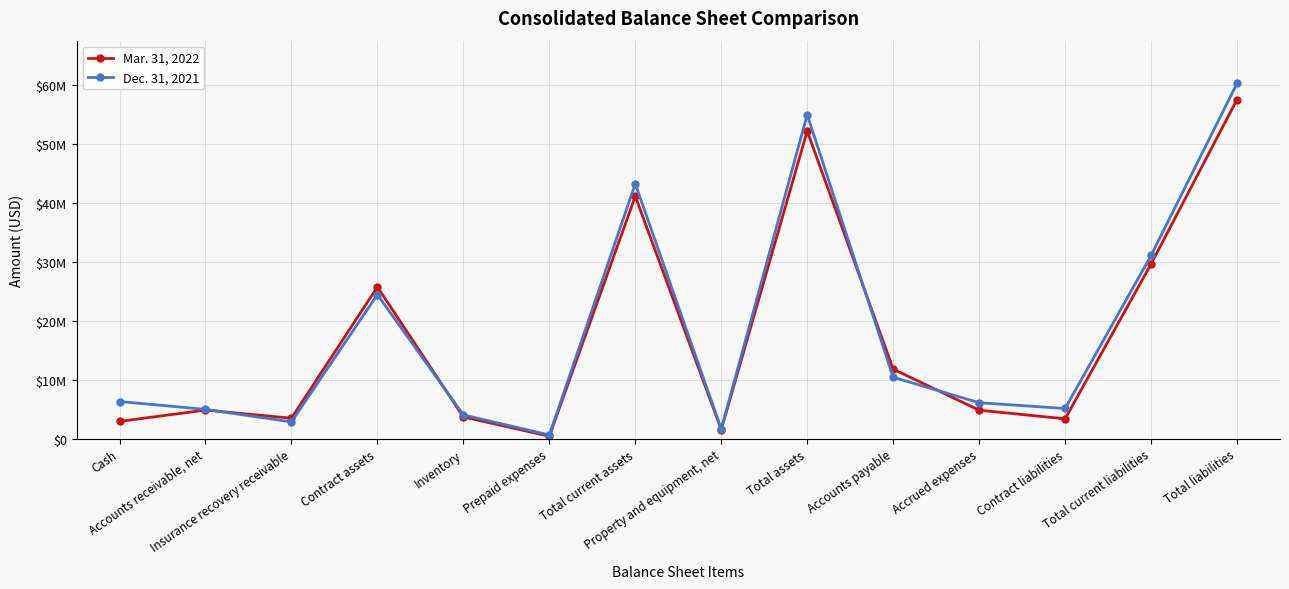

What are all the series names shown in the legend?

Mar. 31, 2022, Dec. 31, 2021